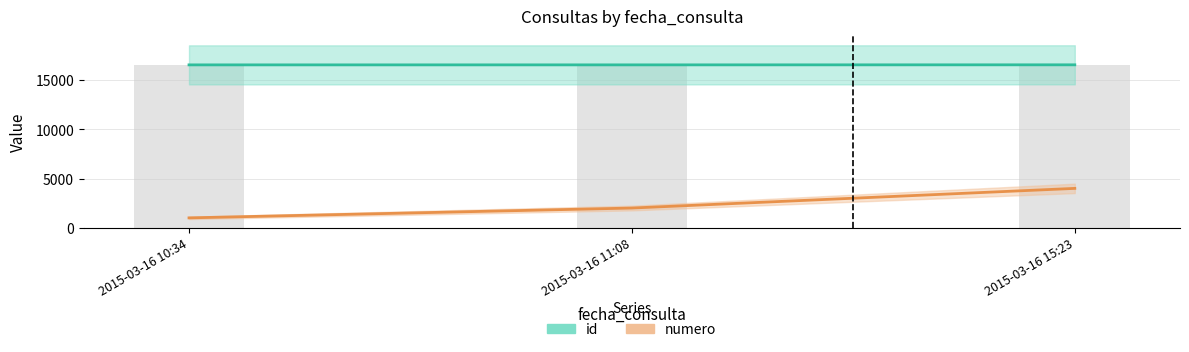

What is the difference between the maximum and minimum values in the numero series?

3000